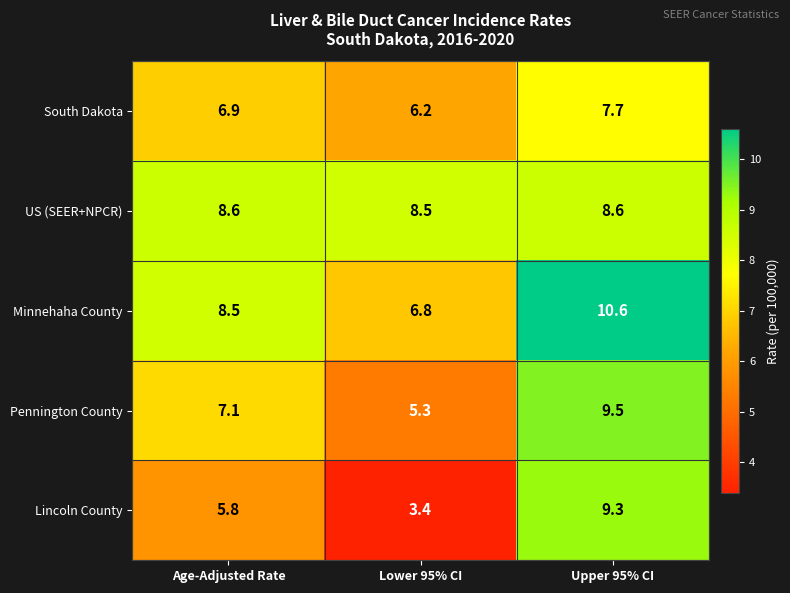

At how many categories does at least one series exceed 3?

3